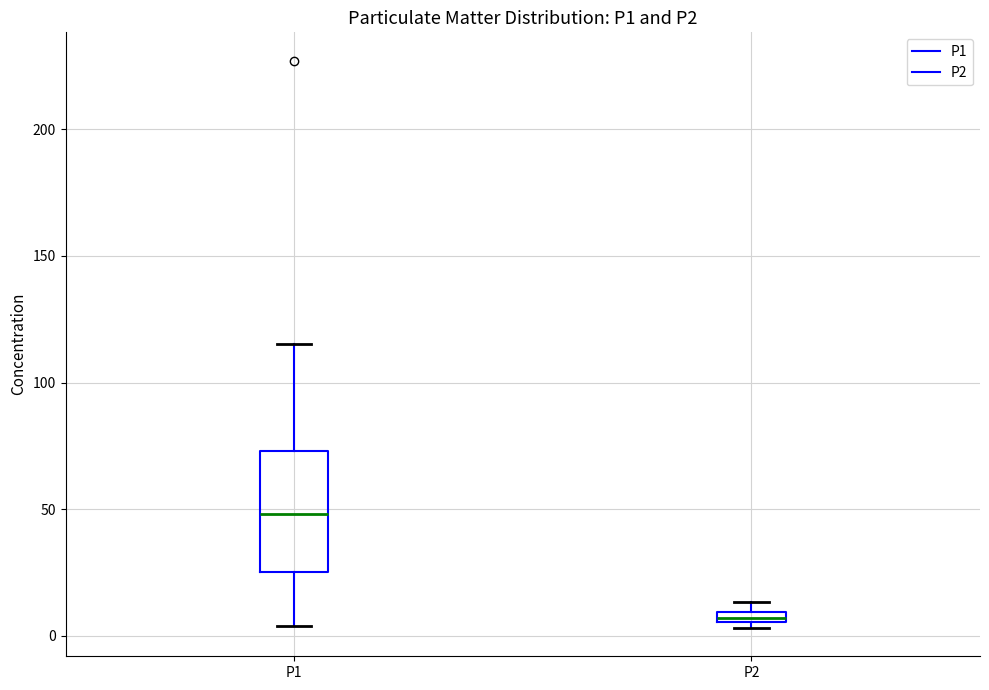

Which box's median line is the highest?

P1